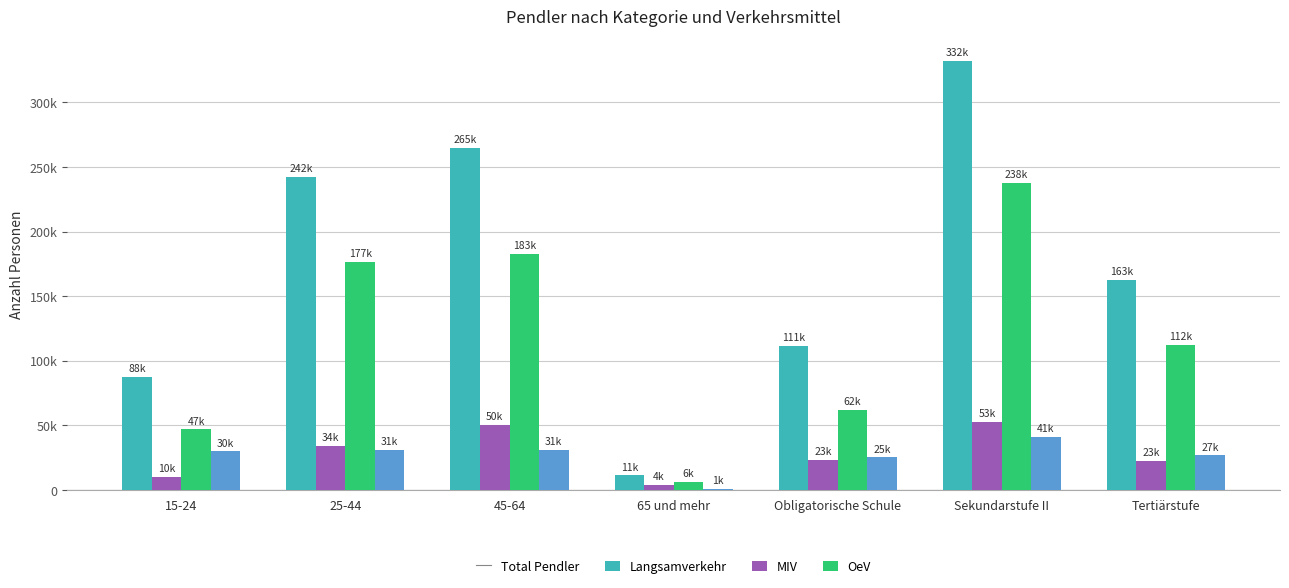

Are the bars horizontal?

No